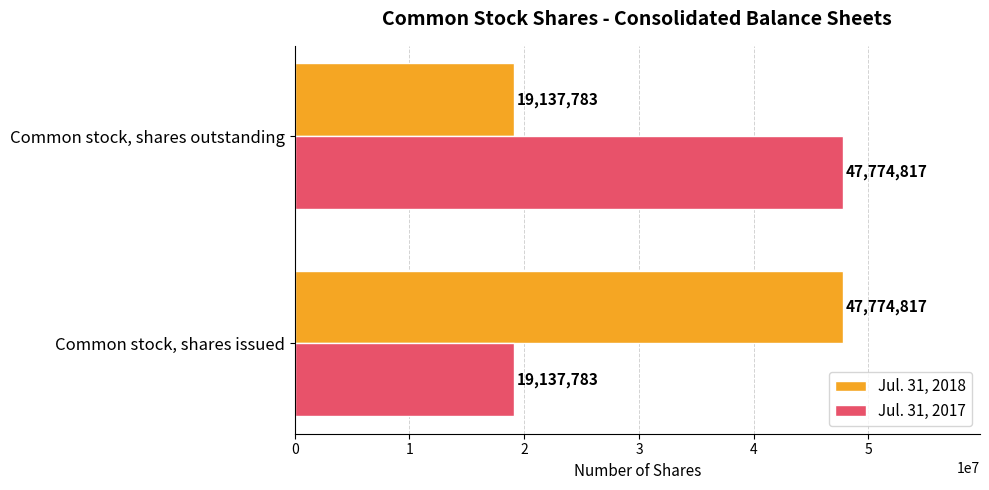

List the labels in order of Jul. 31, 2017 value, largest first.

Common stock, shares outstanding, Common stock, shares issued